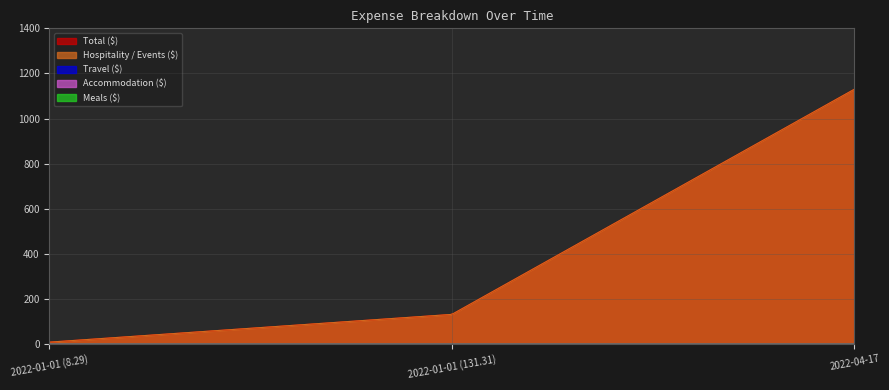

Between 2022-01-01 (8.29) and 2022-01-01 (131.31), which series saw the biggest shift?

Hospitality / Events ($)